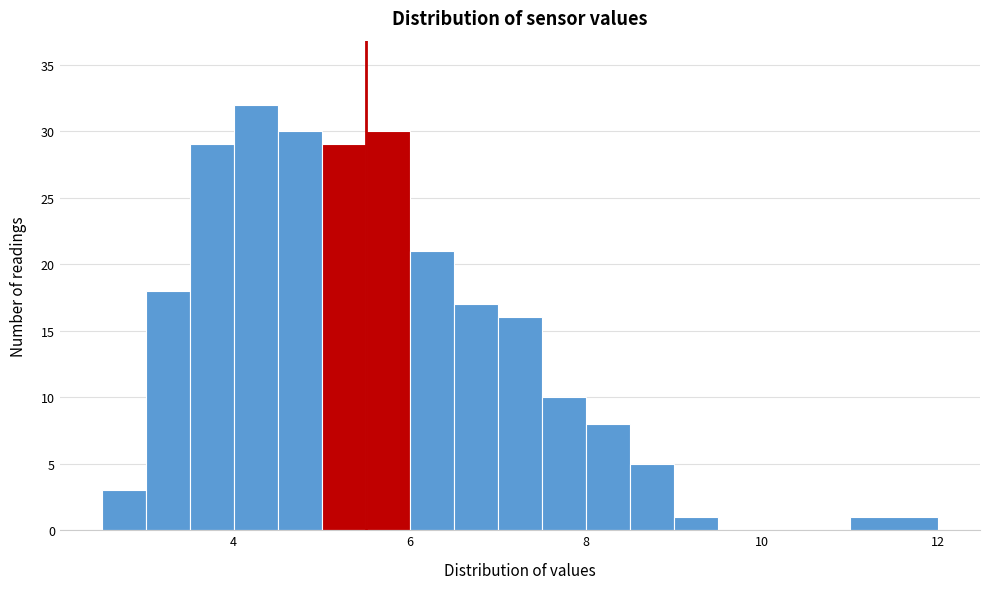

Around what value on the x-axis is the tallest bar? Give the approximate position of its centre, as read against the axis.

4.2